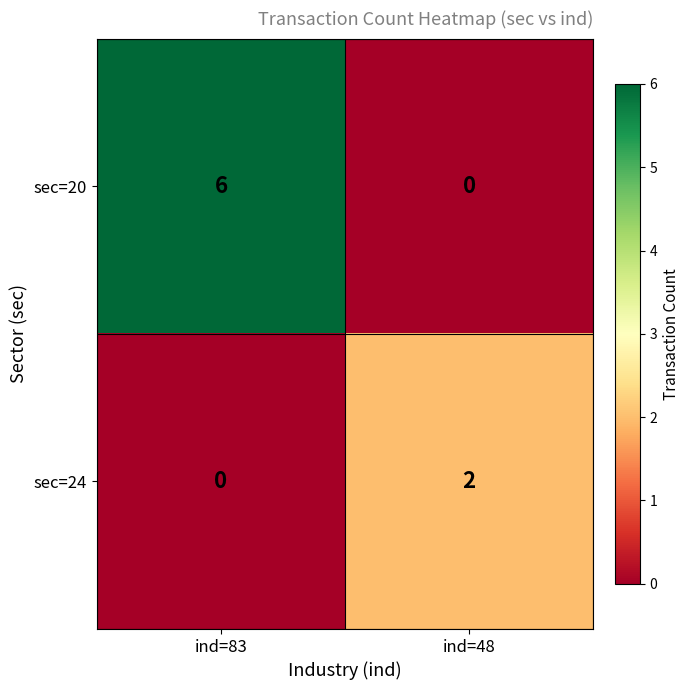

Rank the categories by sec=20 value from lowest to highest.

ind=48, ind=83